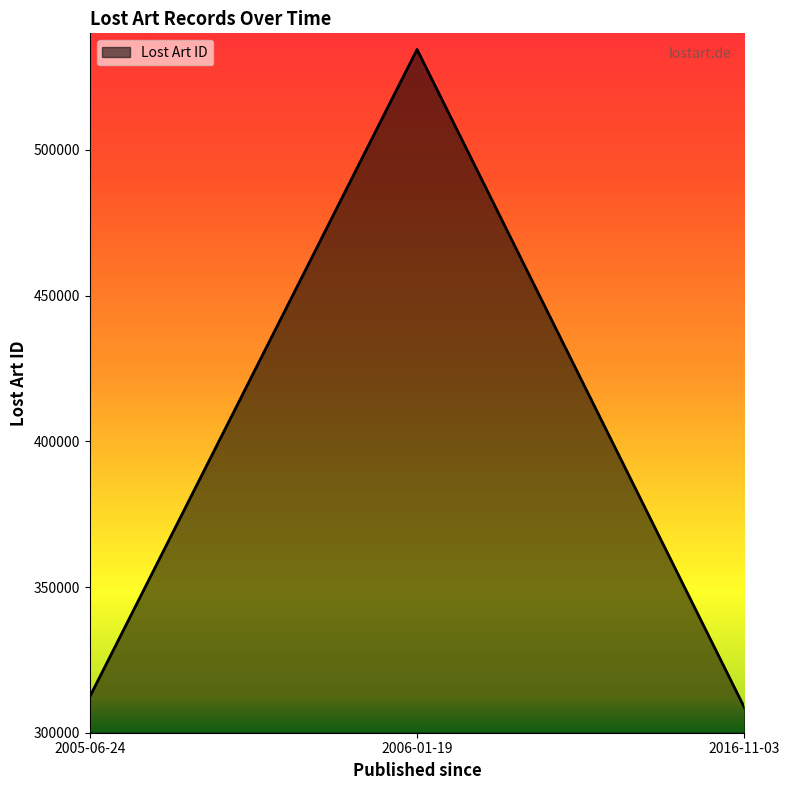

How many distinct data groups are displayed?

1